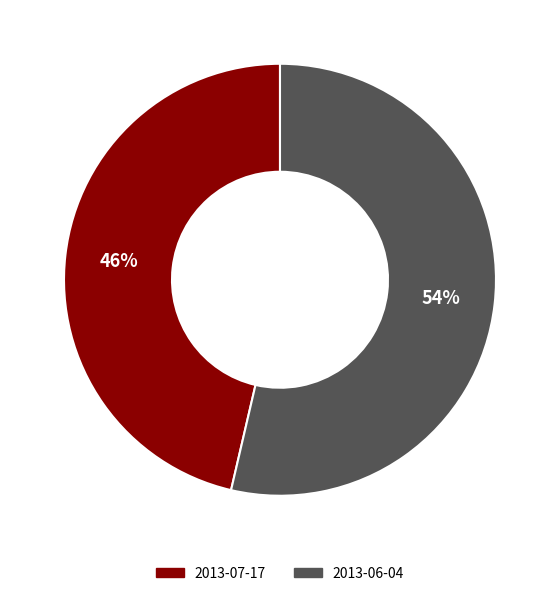

Combined, do 2013-07-17 and 2013-06-04 account for over 50%?

Yes